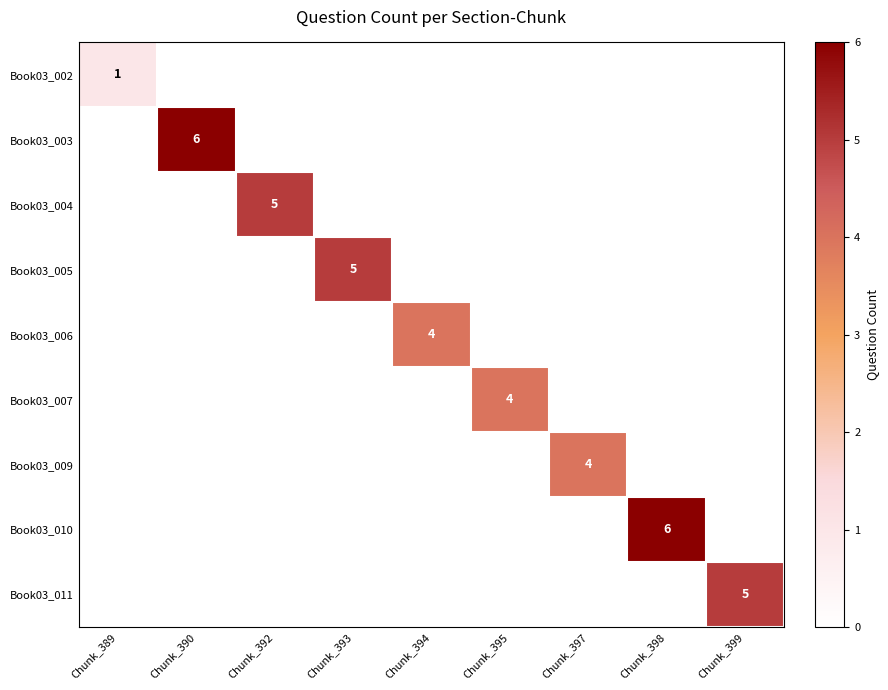

Rank the series by their maximum value, from highest to lowest.

Book03_003, Book03_010, Book03_004, Book03_005, Book03_011, Book03_006, Book03_007, Book03_009, Book03_002